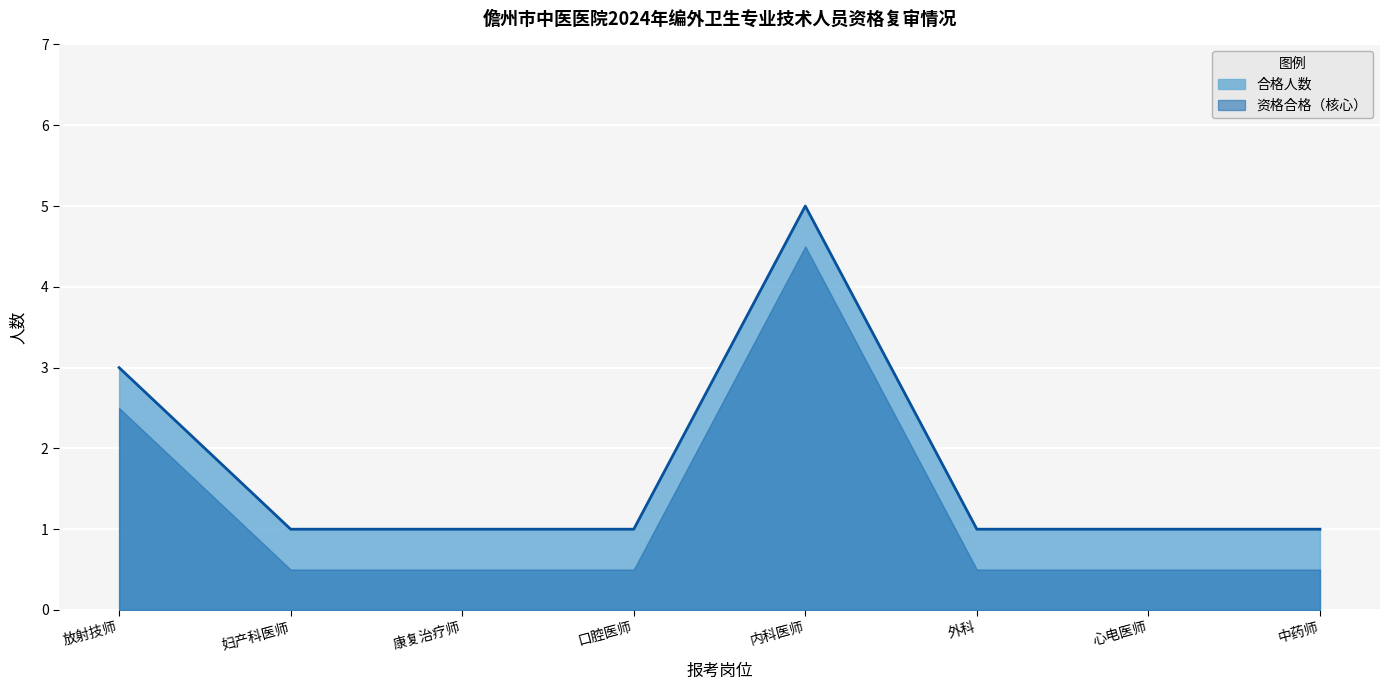

Reading left to right, what are all the values shown in this chart?

3	1	1	1	5	1	1	1